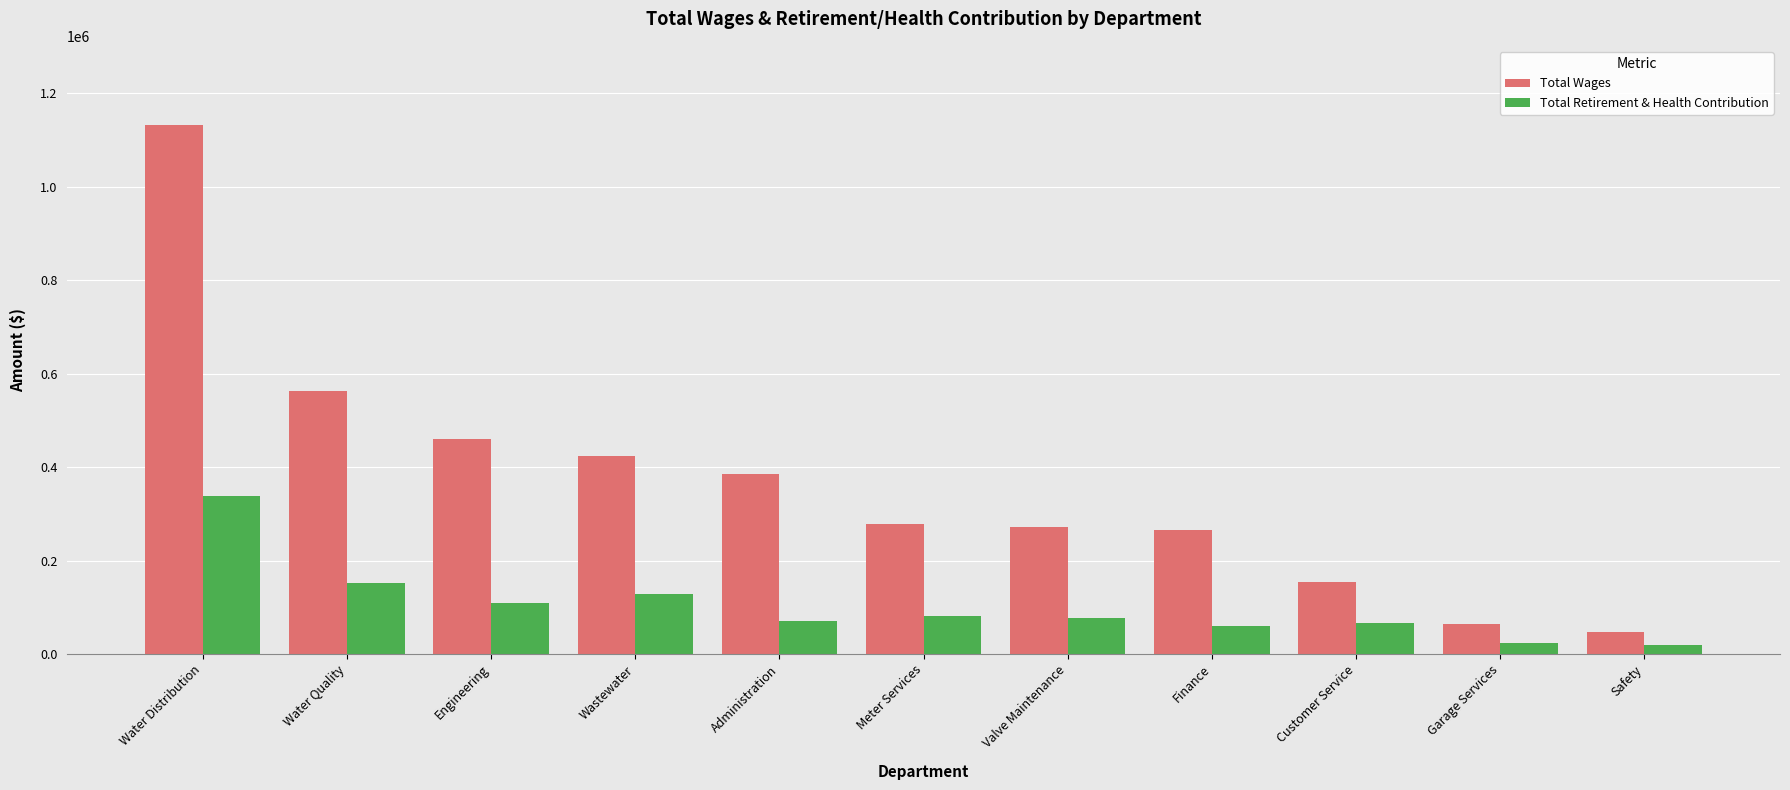

At which label is Total Wages closest to 589950?

Water Quality